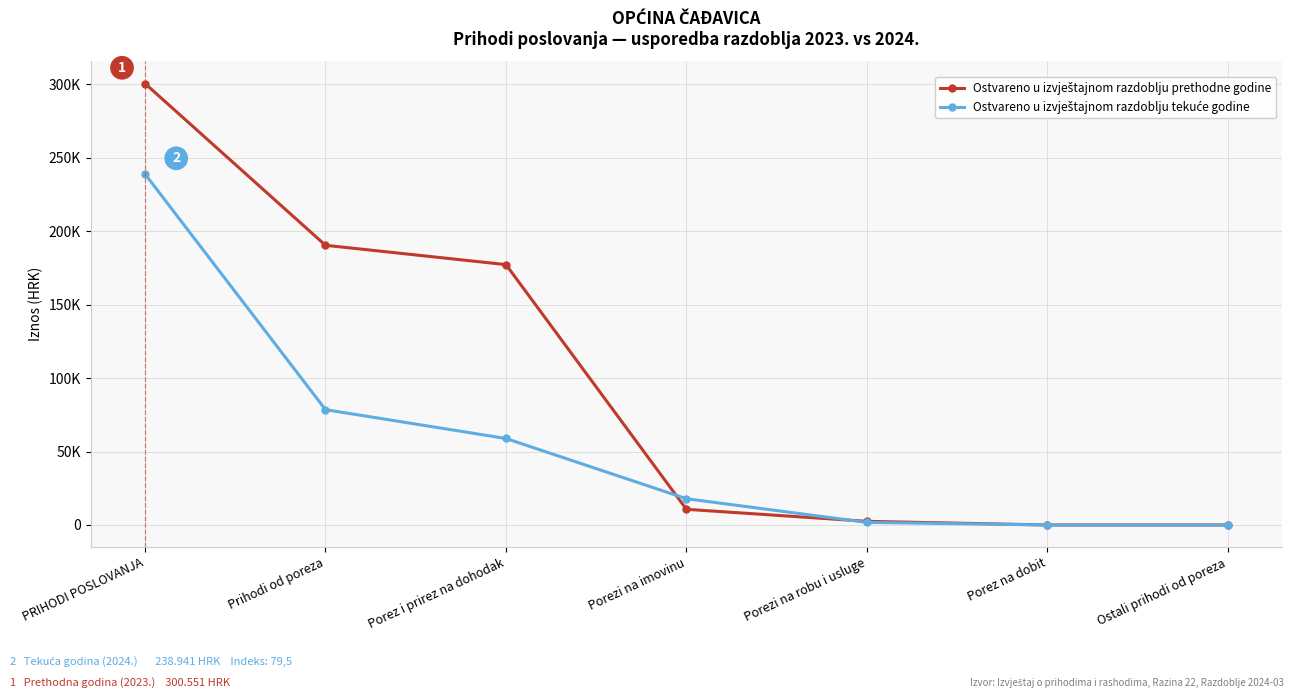

Is this an area chart (filled region under the line)?

No